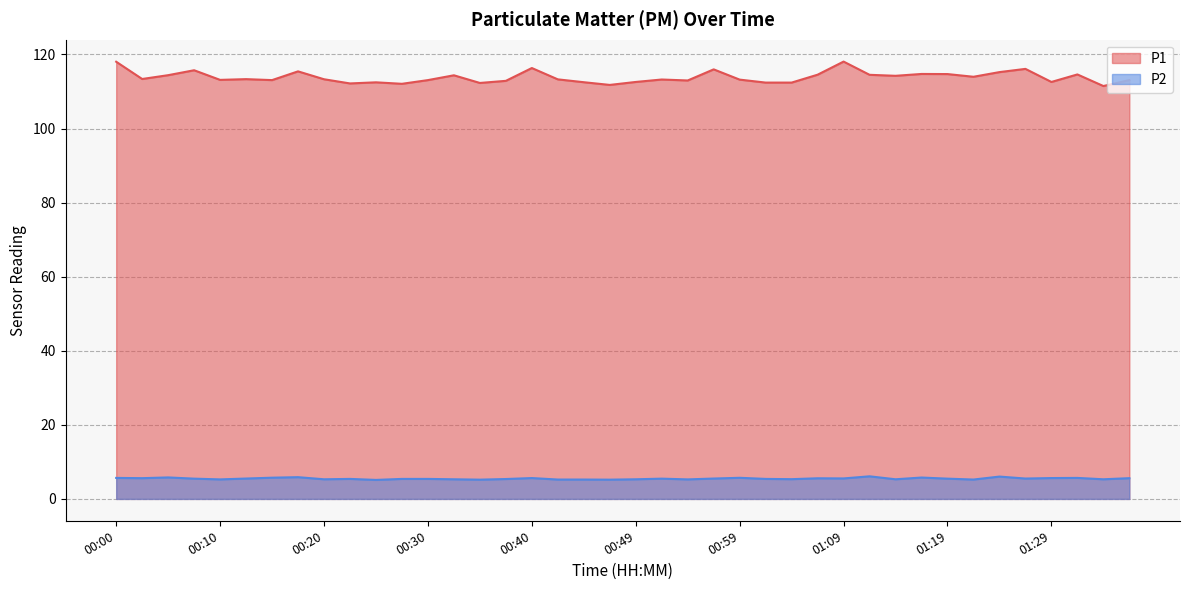

At which label is P2 closest to 5?

00:25